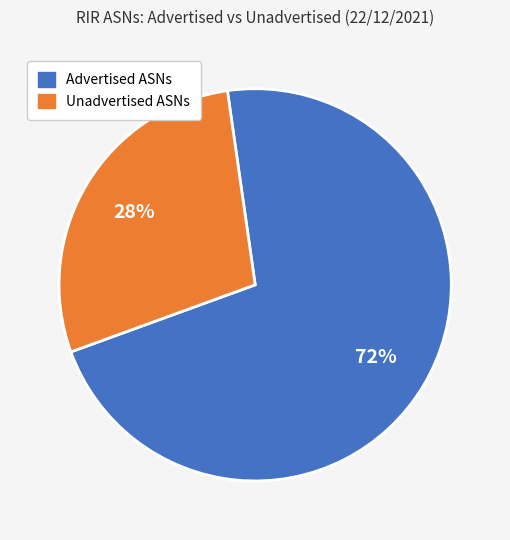

To the nearest percent, what is the average slice percentage?

50%